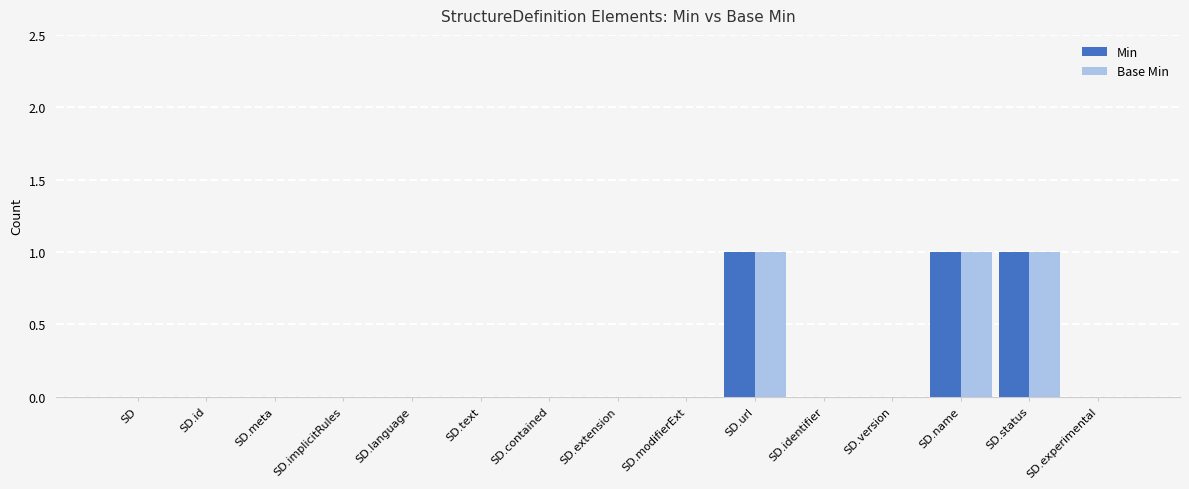

Is the value of Base Min at SD.meta greater than the value of Min at SD.name?

No